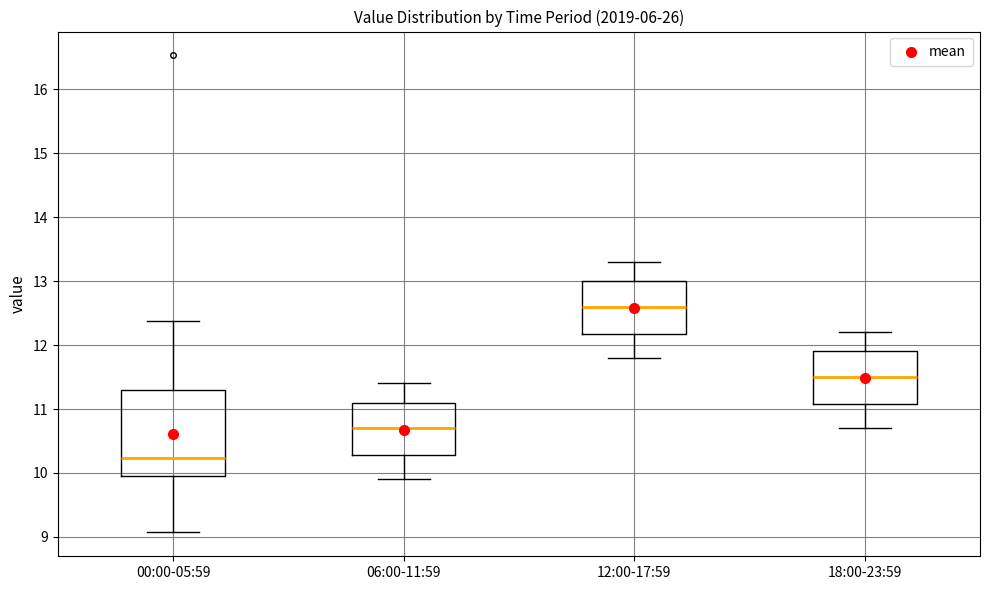

Reading left to right, read every box against the y-axis: the position of its median line, the range the box covers, and the ends of its whiskers. The values are not printed on the chart, so give them approximately, as read against the axis.

00:00-05:59: median 10.2, box 9.9 to 11.3, whiskers 9.1 to 12.4
06:00-11:59: median 10.7, box 10.3 to 11.1, whiskers 9.9 to 11.4
12:00-17:59: median 12.6, box 12.2 to 13.0, whiskers 11.8 to 13.3
18:00-23:59: median 11.5, box 11.1 to 11.9, whiskers 10.7 to 12.2